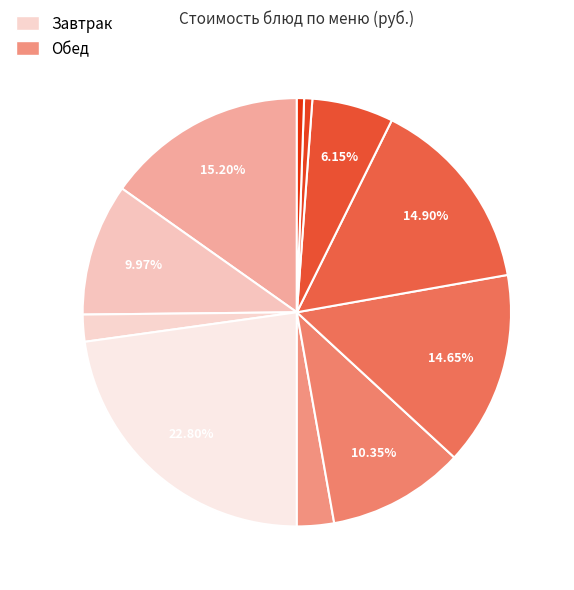

Is there a majority slice in this chart?

No